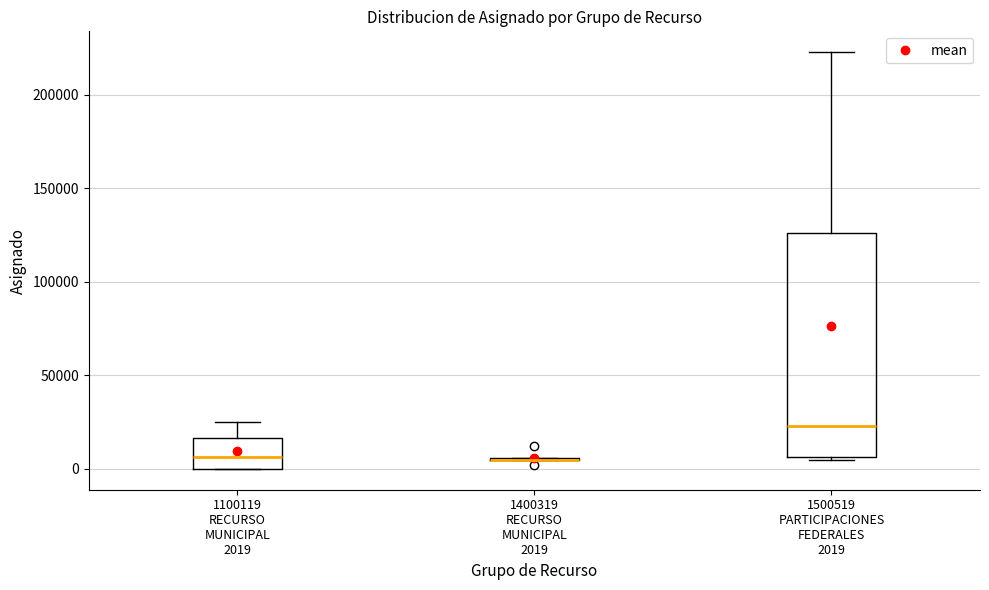

Reading left to right, transcribe this box plot: for each box, give where its median line is, the range the box spans, and where its two whiskers end, as read against the y-axis. The values are not printed on the chart, so give them approximately, as read against the axis.

1100119 RECURSO MUNICIPAL 2019: median 5000, box 0 to 15000, whiskers 0 to 25000
1400319 RECURSO MUNICIPAL 2019: box collapsed to a line at 5000, whiskers 5000 to 5000
1500519 PARTICIPACIONES FEDERALES 2019: median 25000, box 5000 to 125000, whiskers 5000 (just below the box's lower edge) to 225000